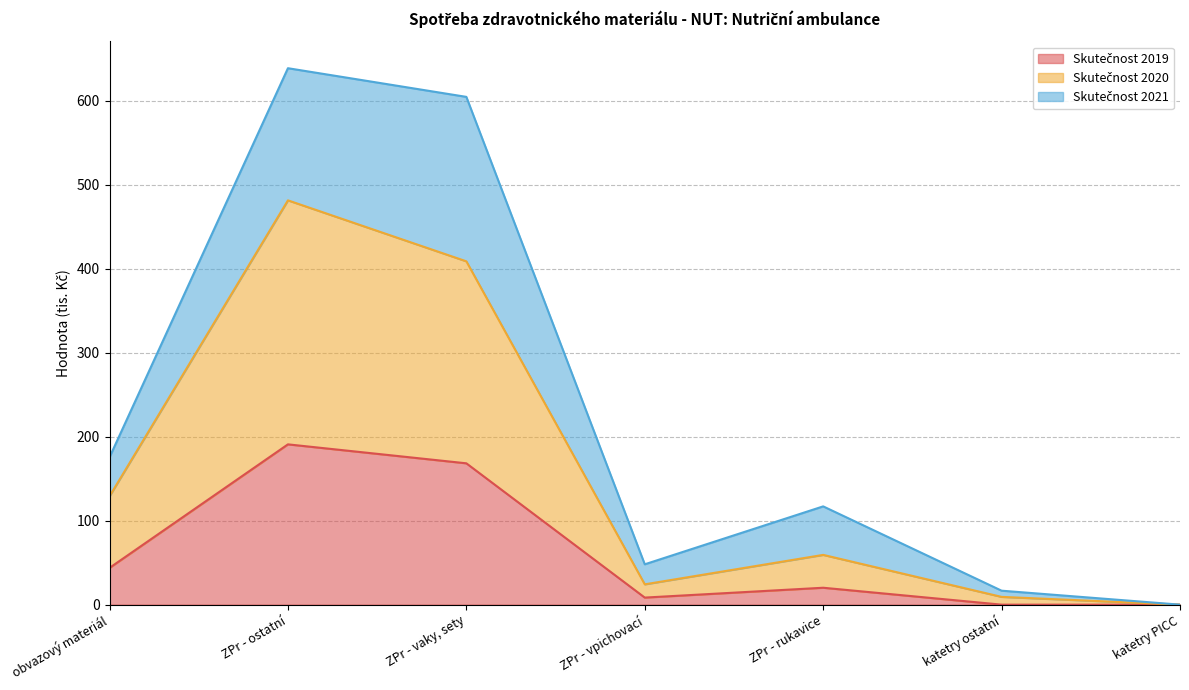

Is it true that Skutečnost 2020 equals 93.4 at ZPr - rukavice?

False